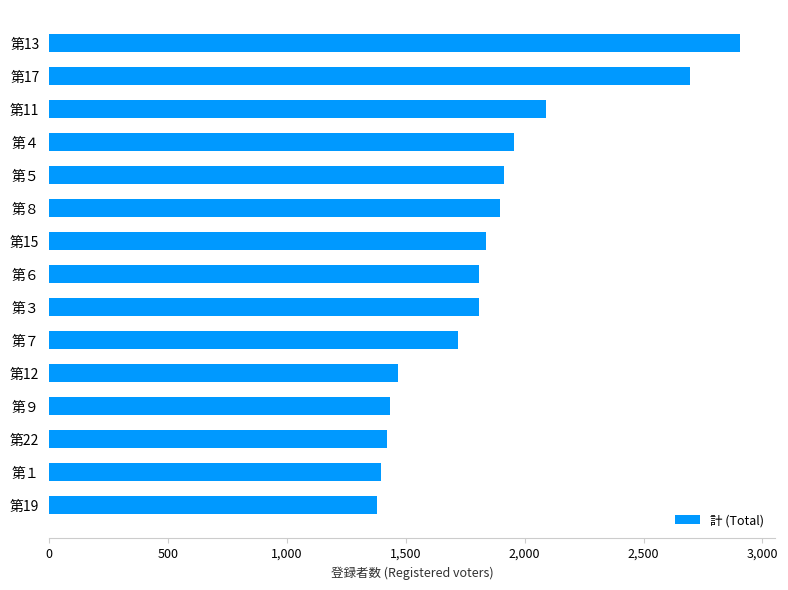

What is the smallest value displayed?

1381